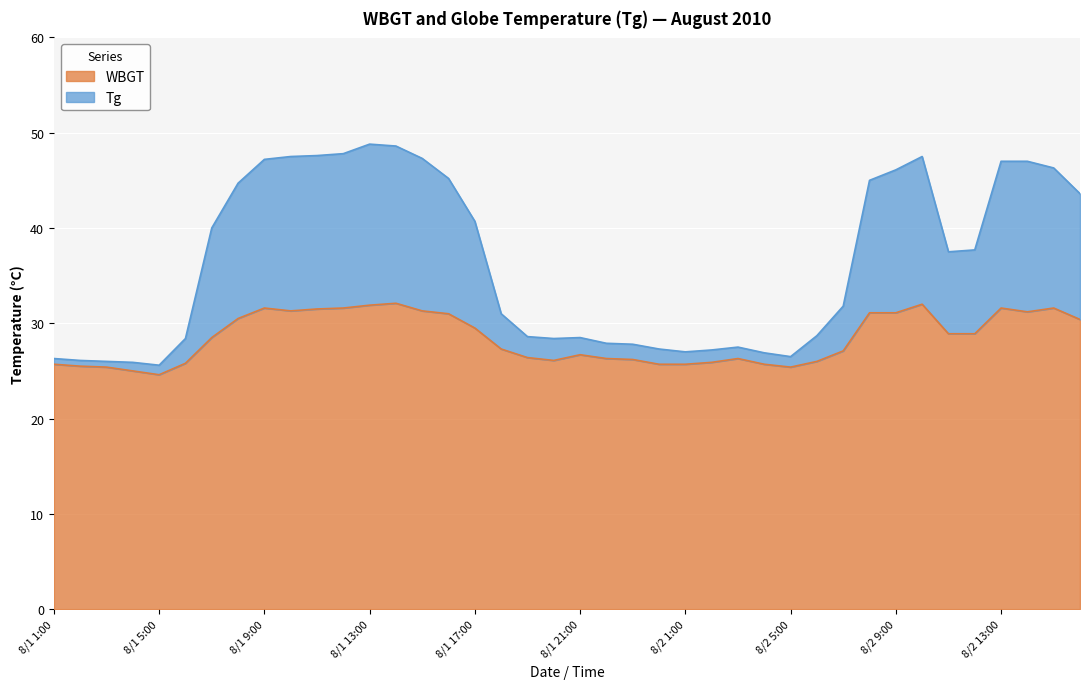

How many lines are shown in the chart?

2